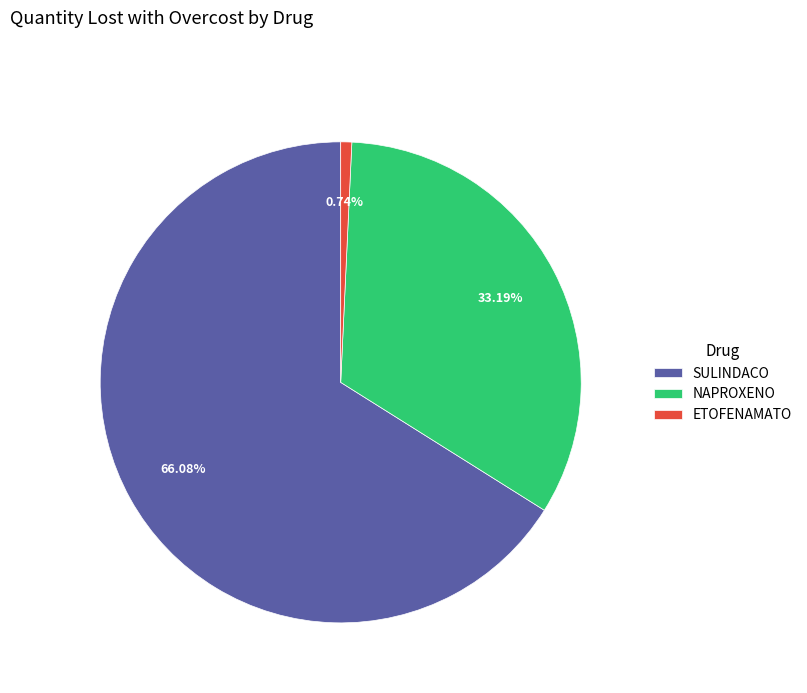

How many segments does this pie chart have?

3